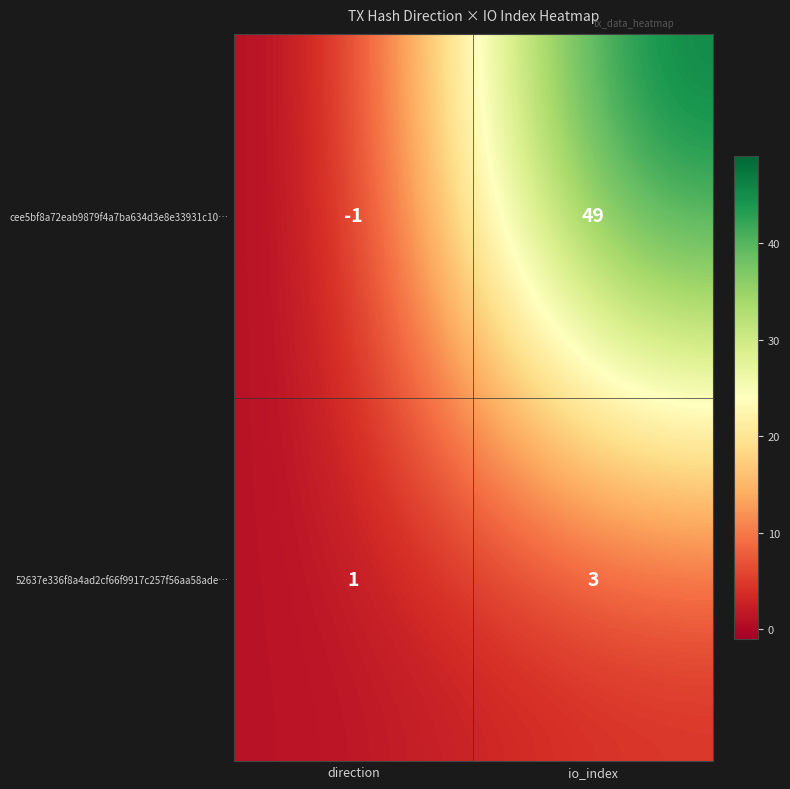

At which category does the chart reach its minimum across all series?

direction